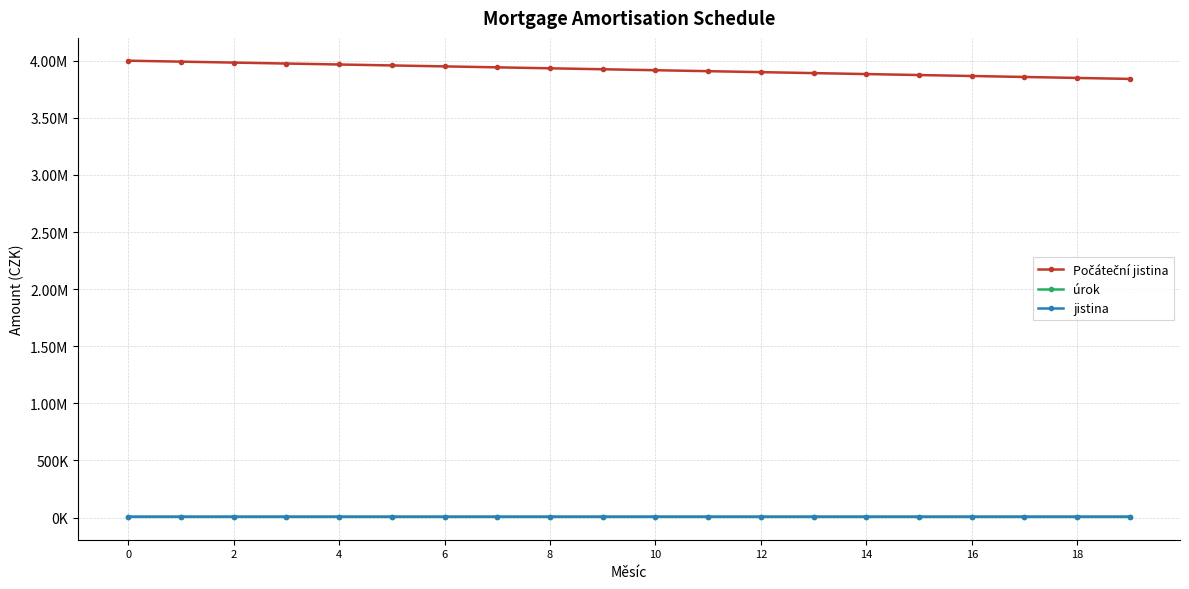

Does the chart have visible grid lines?

Yes